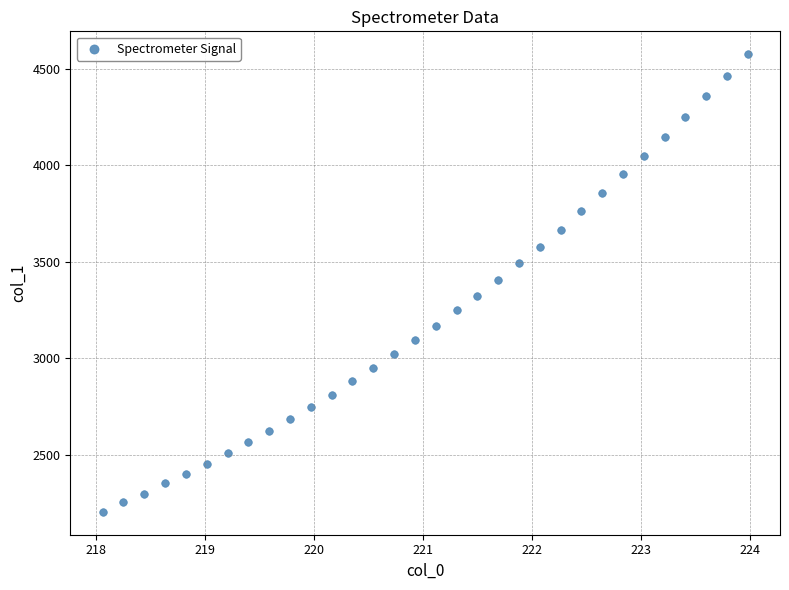

What is the range of X values (max minus min)?

5.9